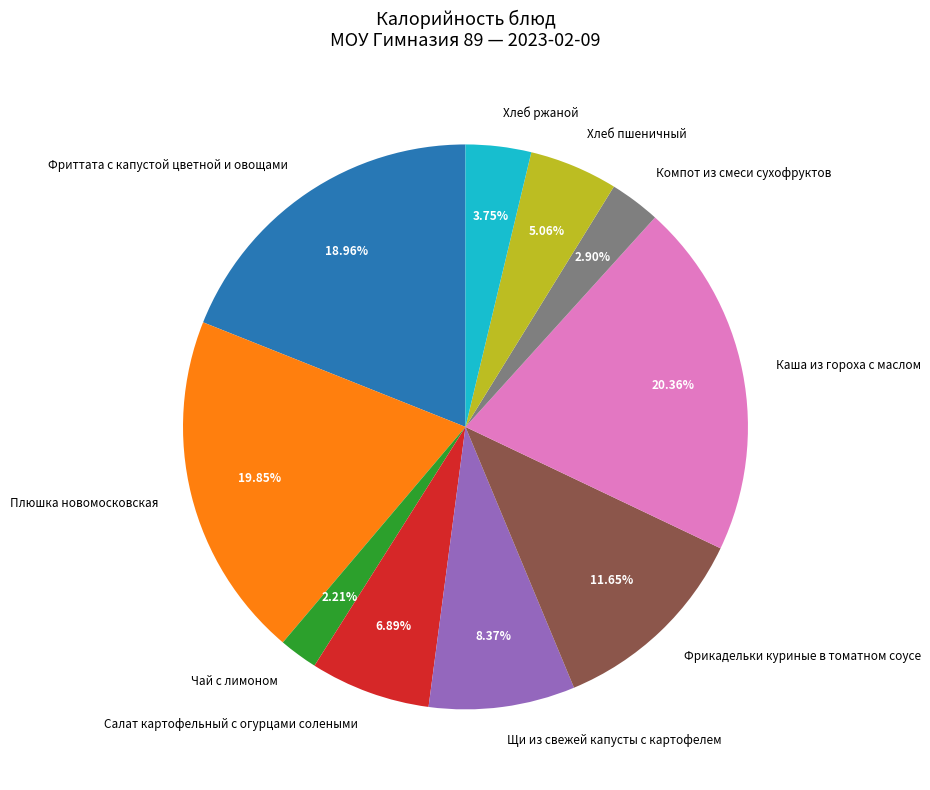

Which has a higher value, Хлеб пшеничный or Хлеб ржаной?

Хлеб пшеничный